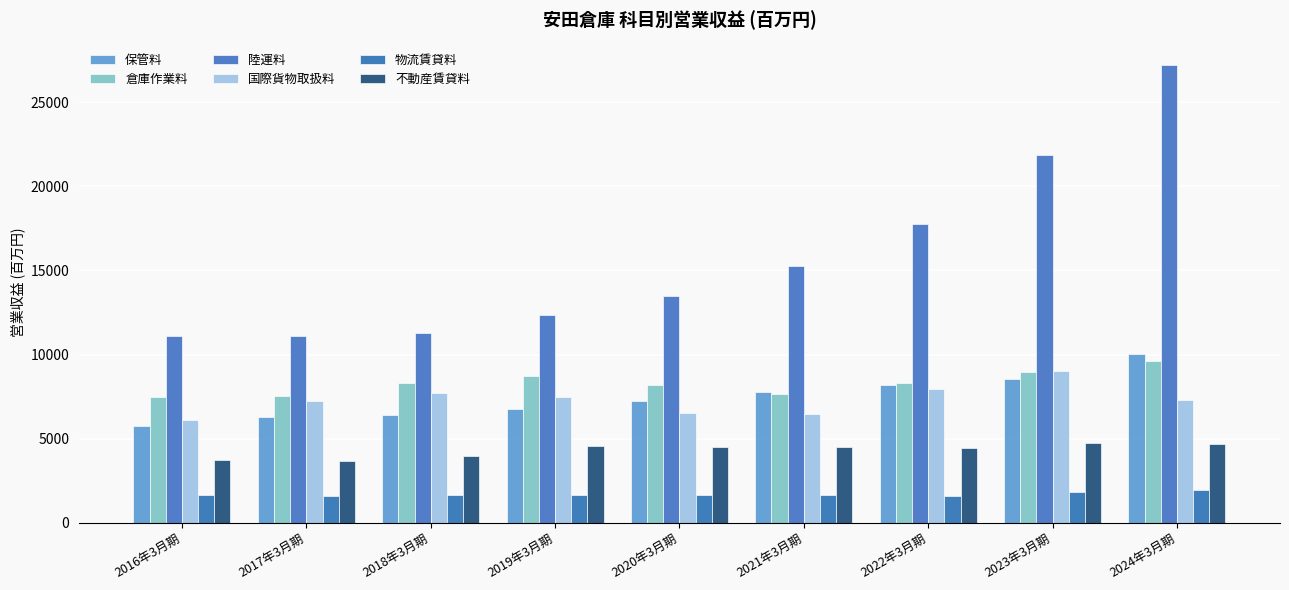

How many bars are there in total?

54